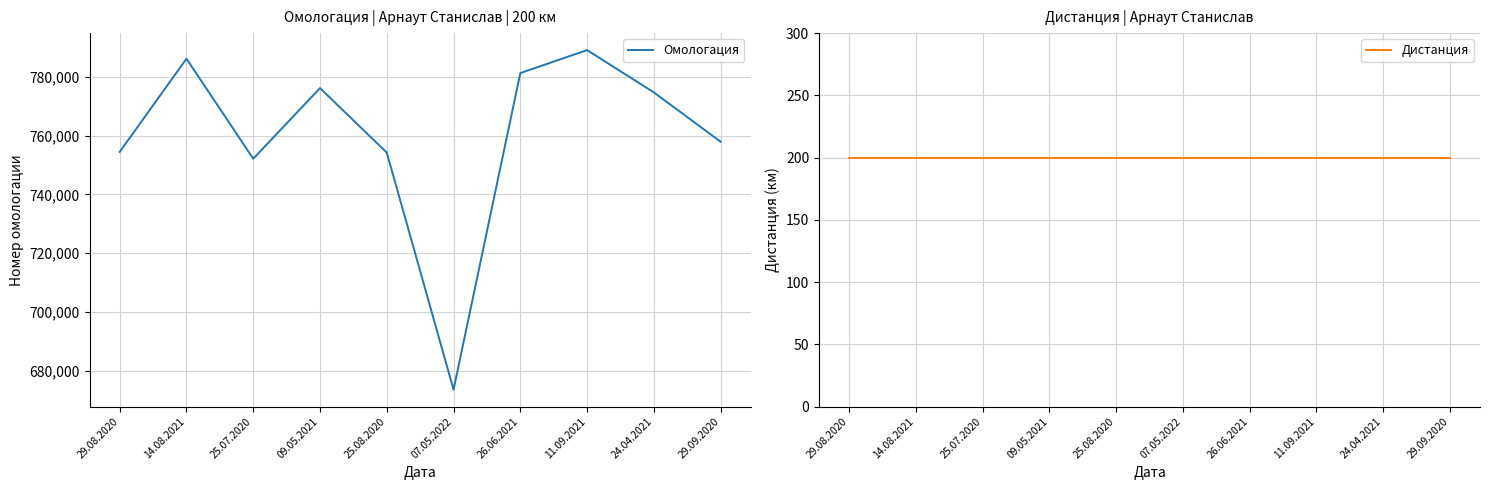

What is the greatest value displayed?

789046